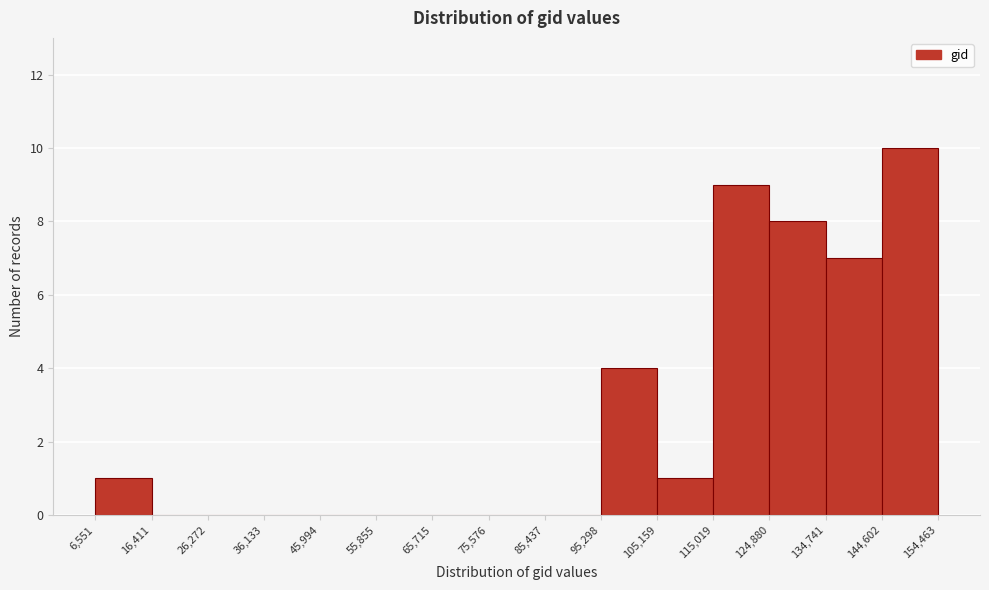

Reading left to right, transcribe this chart: for each bar, give the range it covers on the x-axis and its height. The values are not printed on the chart, so give them approximately, as read against the axis.

6,551 to 16,411: 1
16,411 to 26,272: 0
26,272 to 36,133: 0
36,133 to 45,994: 0
45,994 to 55,855: 0
55,855 to 65,715: 0
65,715 to 75,576: 0
75,576 to 85,437: 0
85,437 to 95,298: 0
95,298 to 105,159: 4
105,159 to 115,019: 1
115,019 to 124,880: 9
124,880 to 134,741: 8
134,741 to 144,602: 7
144,602 to 154,463: 10